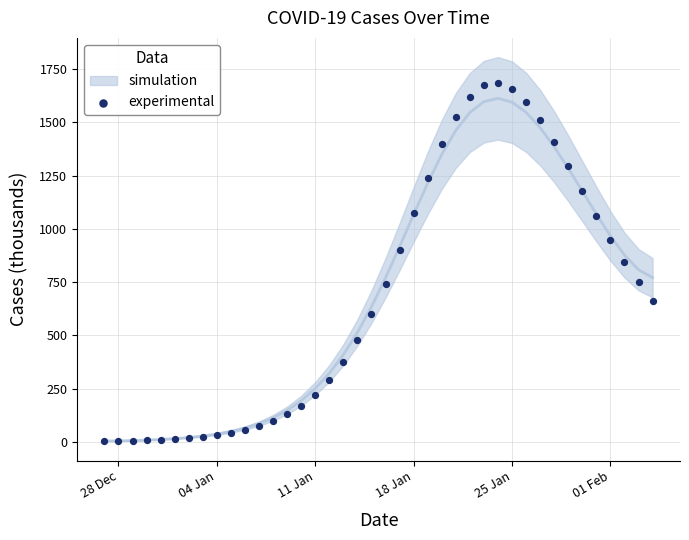

What is the range of X values (max minus min)?

39.0